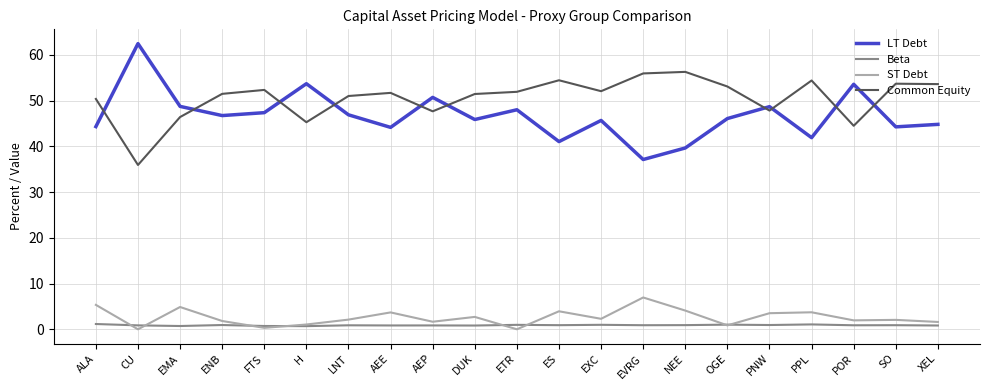

Is this an area chart (filled region under the line)?

No